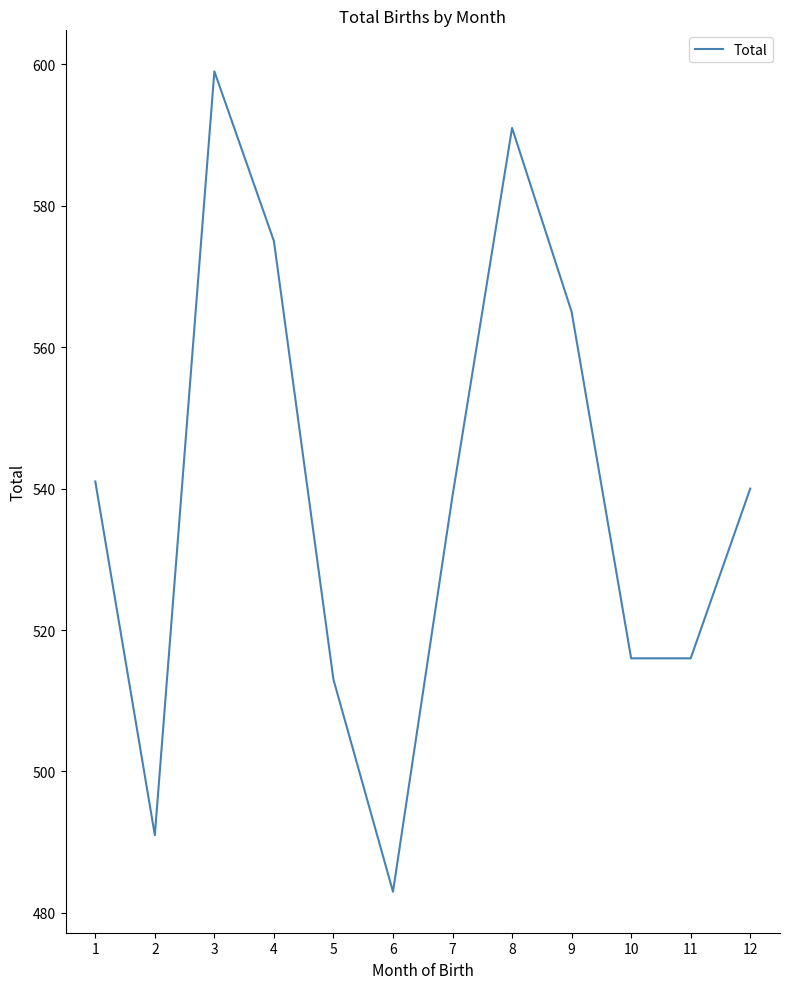

What is the difference between the second highest and minimum values?

108